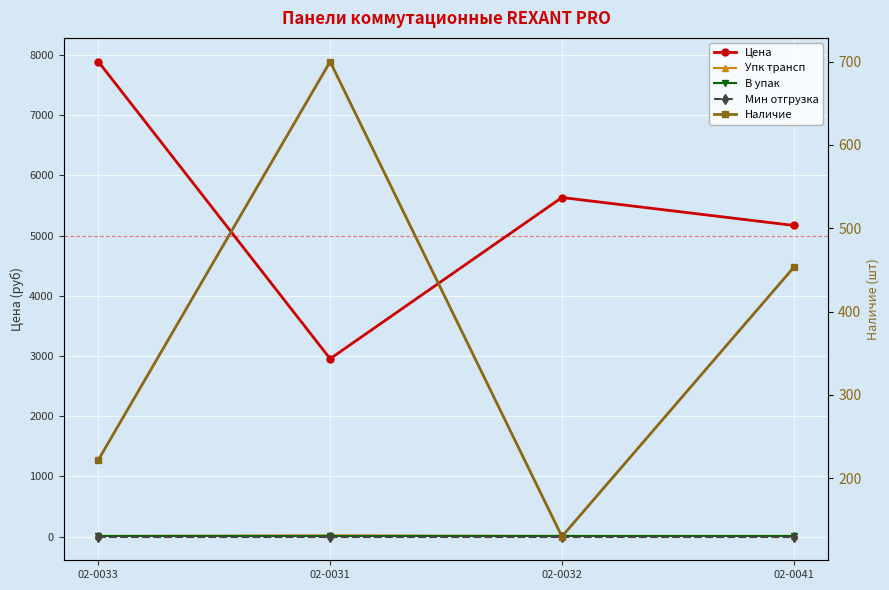

True or false: Мин отгрузка and Цена cross at least once.

False